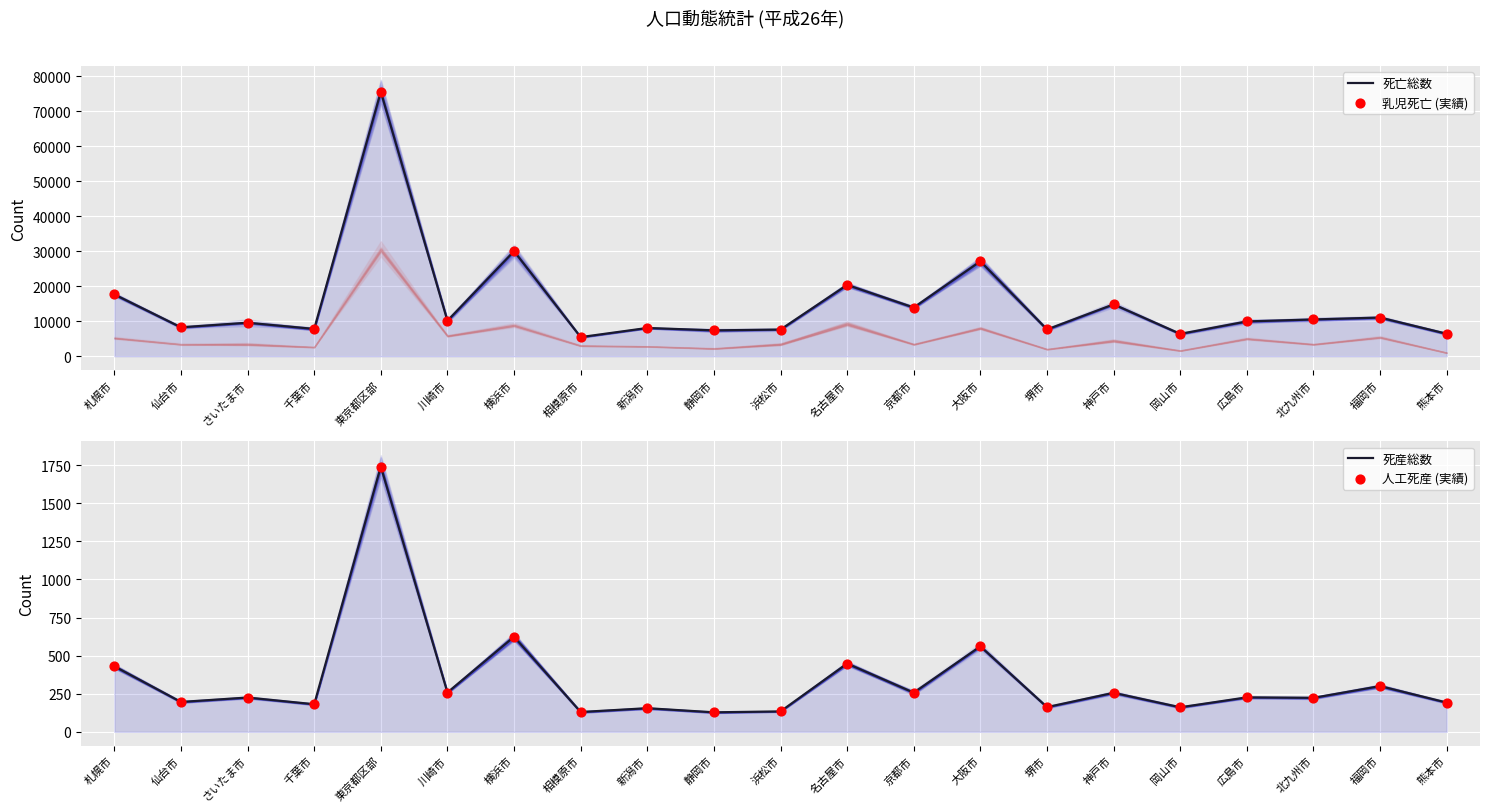

What are all the series names shown in the legend?

死亡総数, 乳児死亡 (実績), 死産総数, 人工死産 (実績)